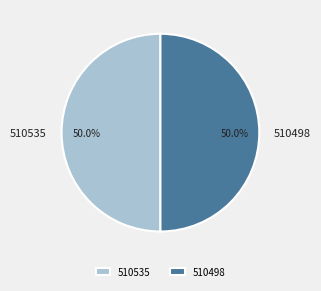

Combined, what portion of the pie is 510535 and 510498?

100.0%